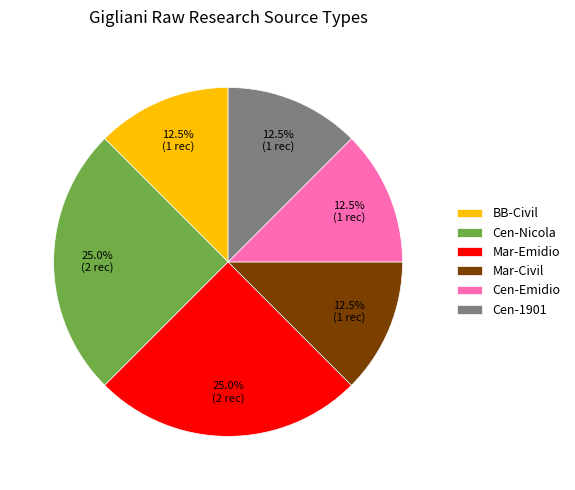

Is there any slice that represents more than half of the pie?

No